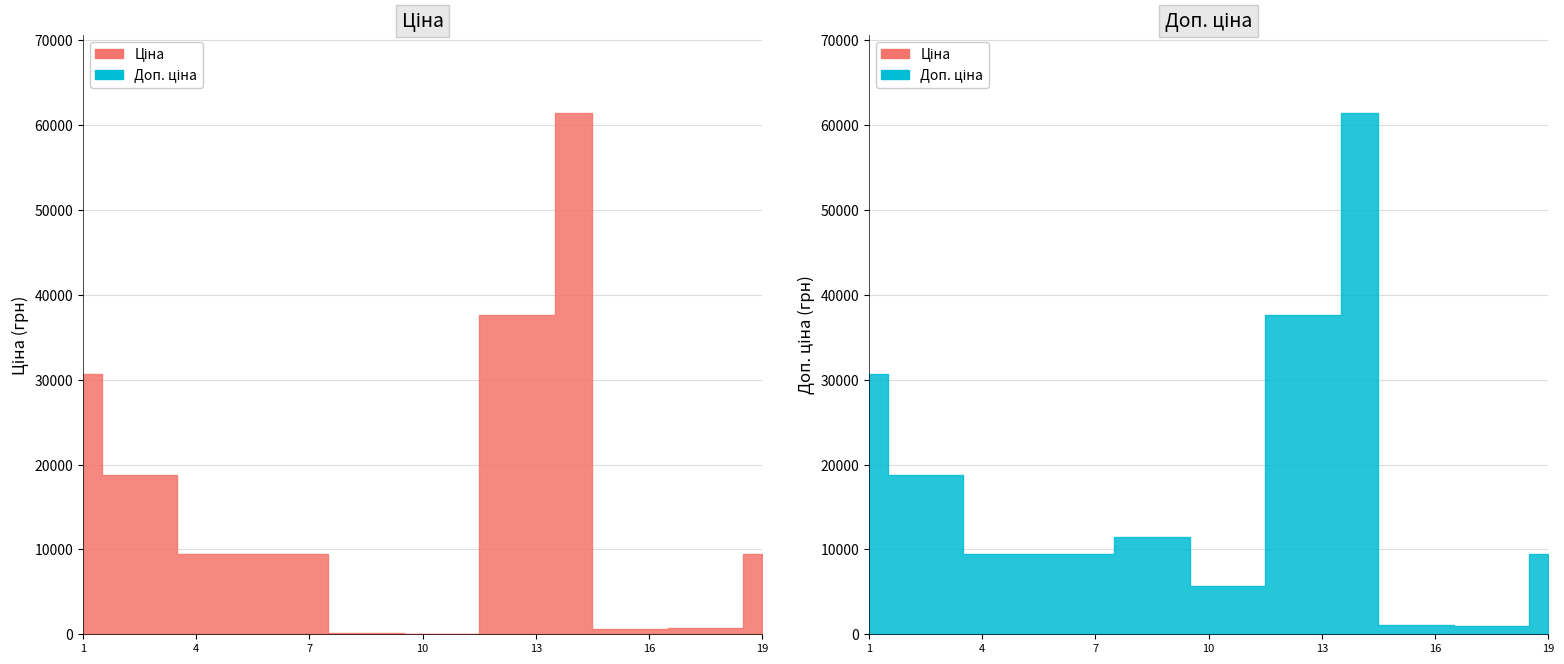

True or false: Доп. ціна has more than 1 interior local peaks.

False